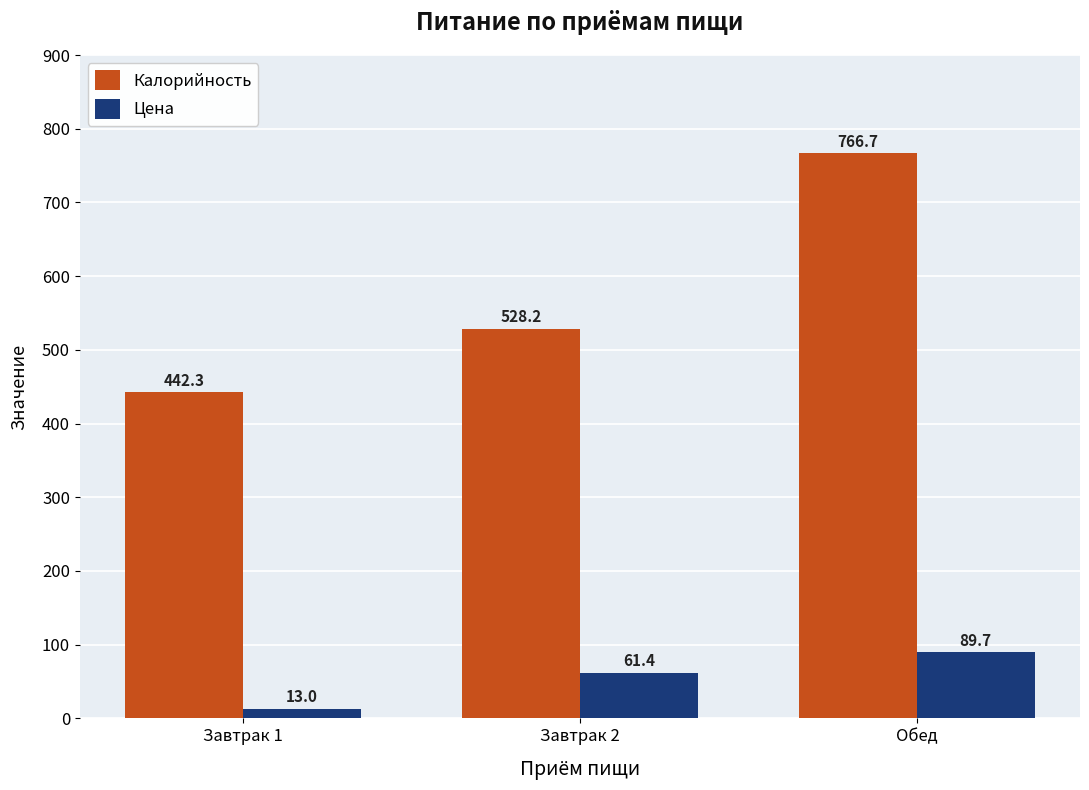

At which label does Цена first exceed 61?

Завтрак 2